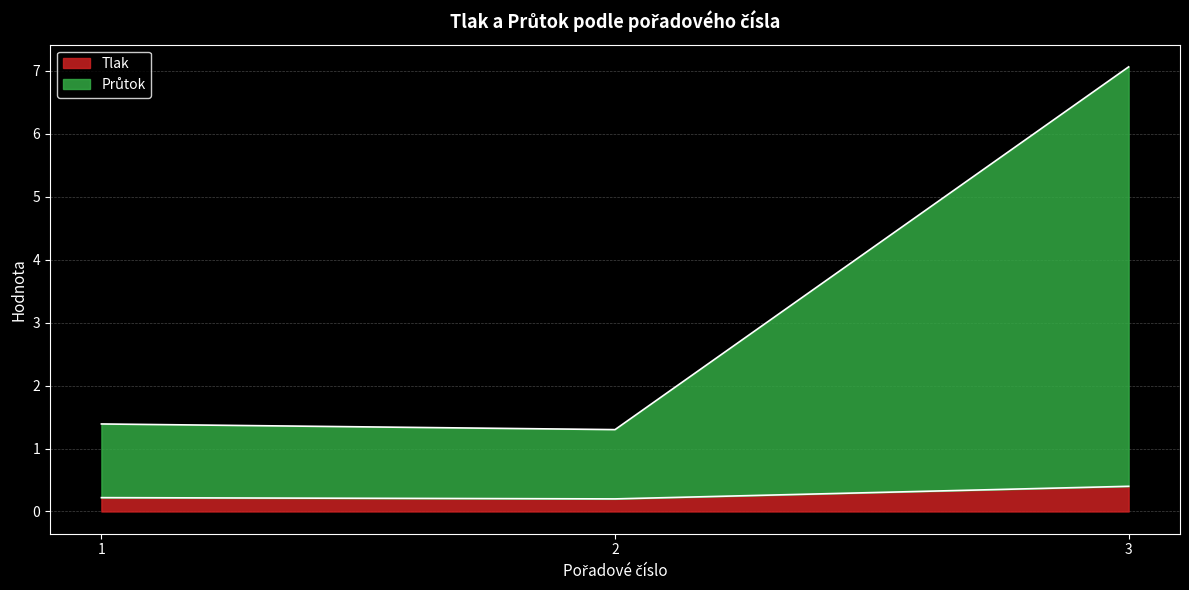

Which has a higher value, 1 or 3?

3